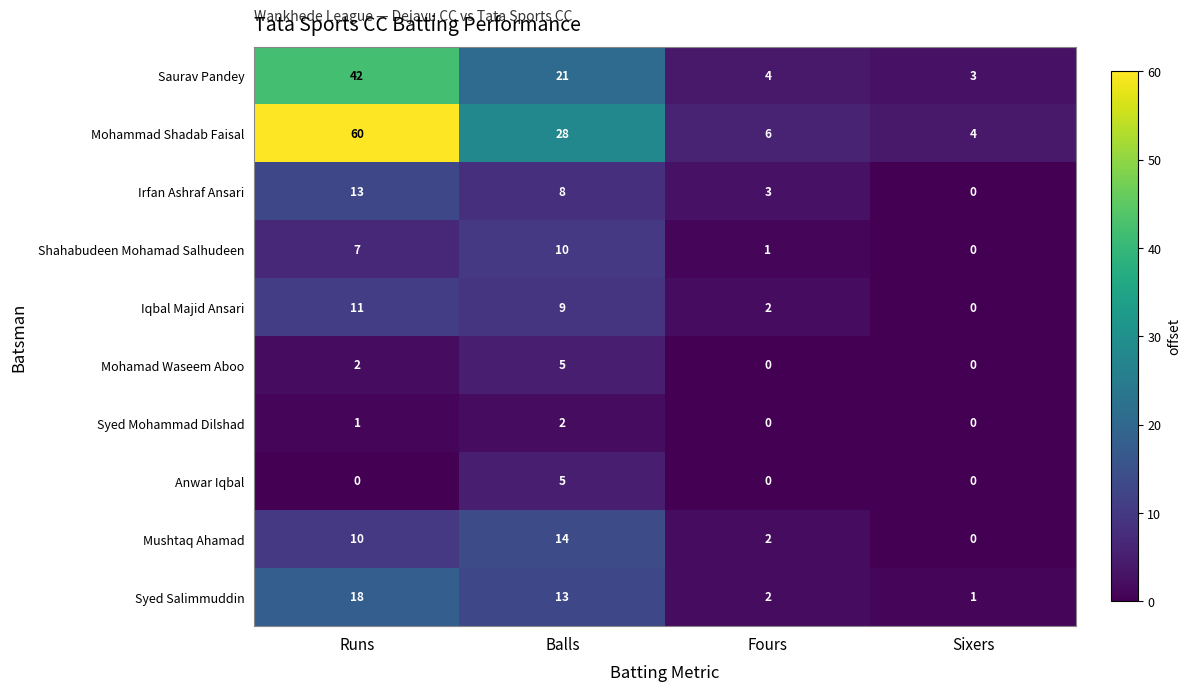

Which category has the lowest value in the Iqbal Majid Ansari series?

Sixers